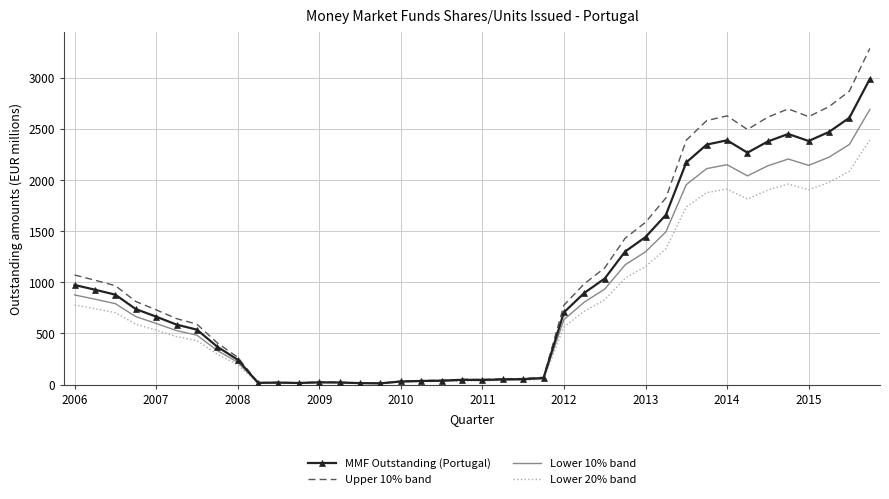

What is the maximum value shown in the chart?

3288.9